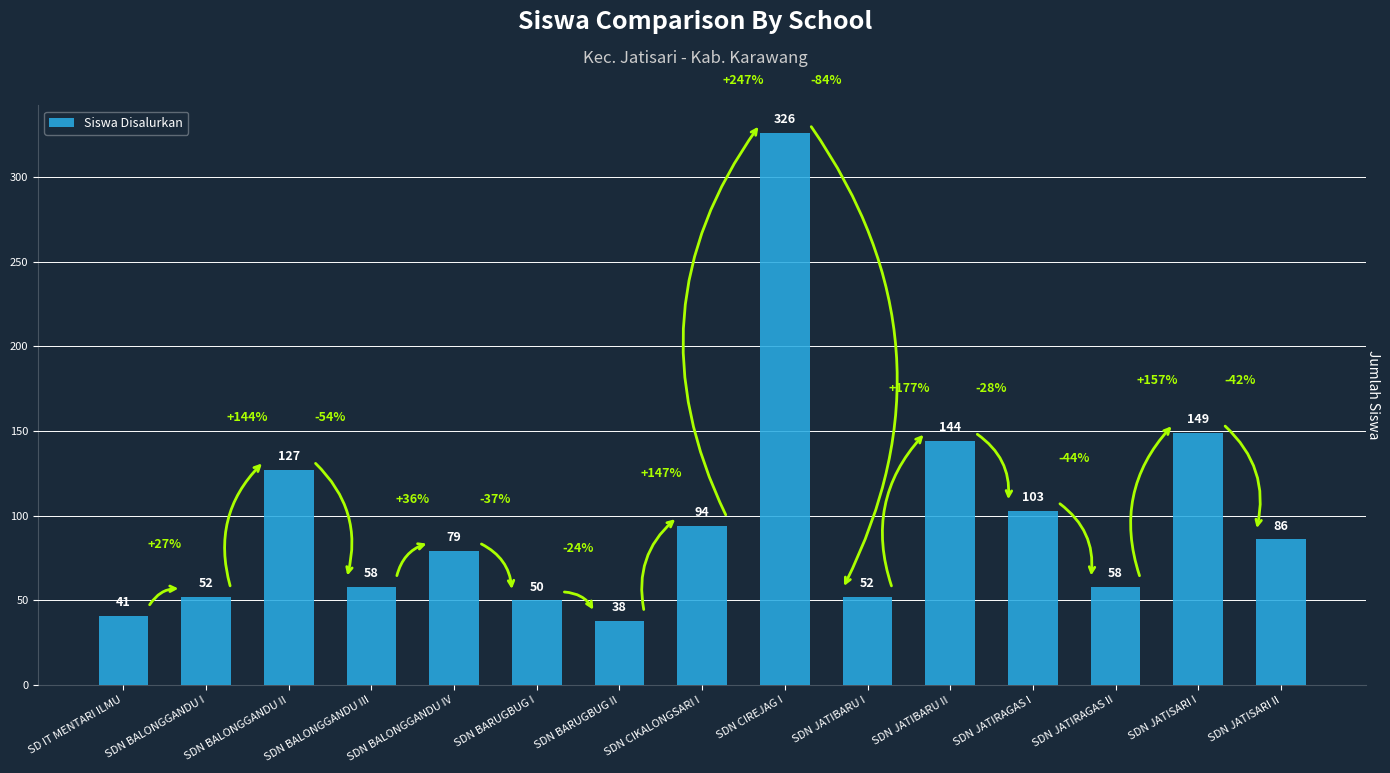

The value at SDN JATIBARU II is 144. True or false?

True